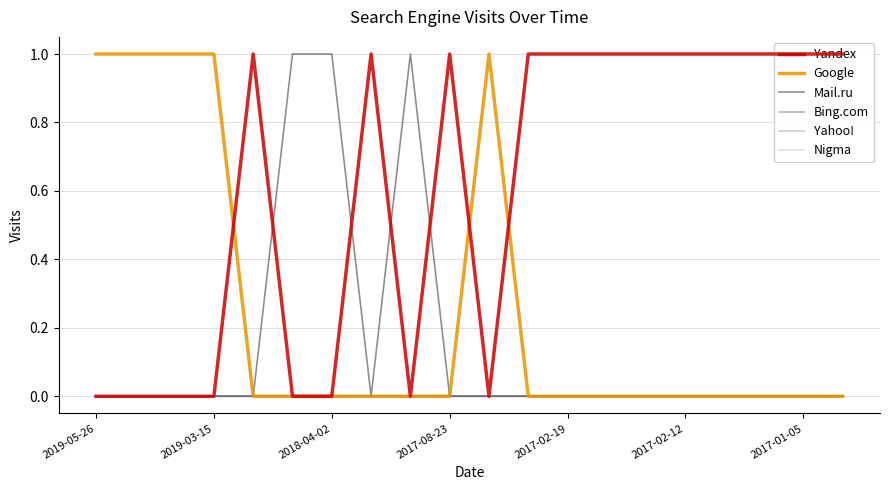

Which category has the lowest value in the Bing.com series?

2019-05-26